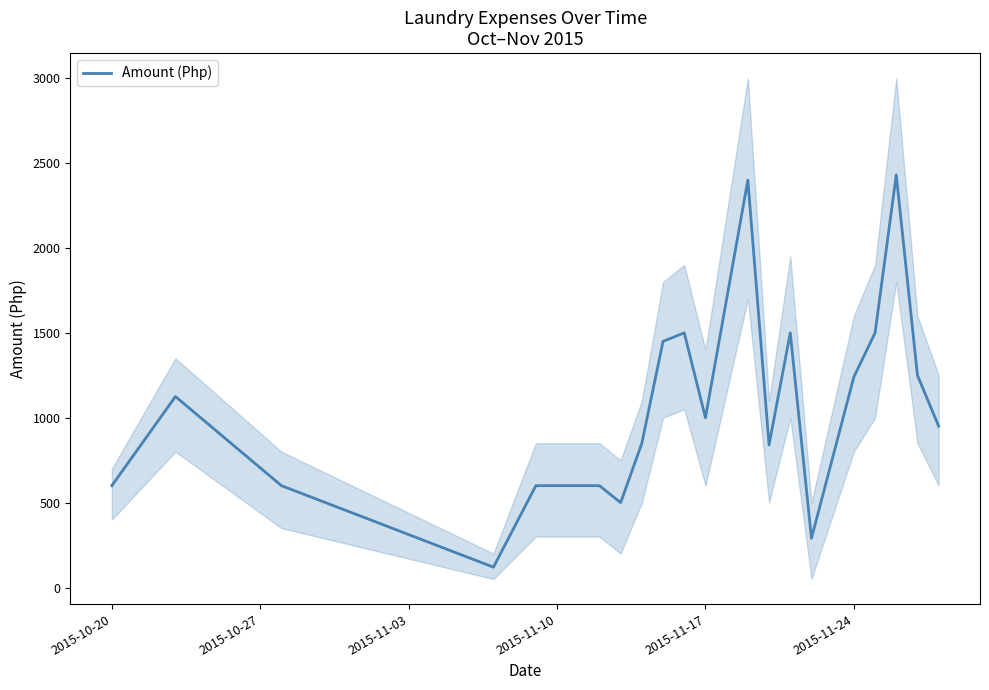

What is the minimum value for Amount (Php)?

120